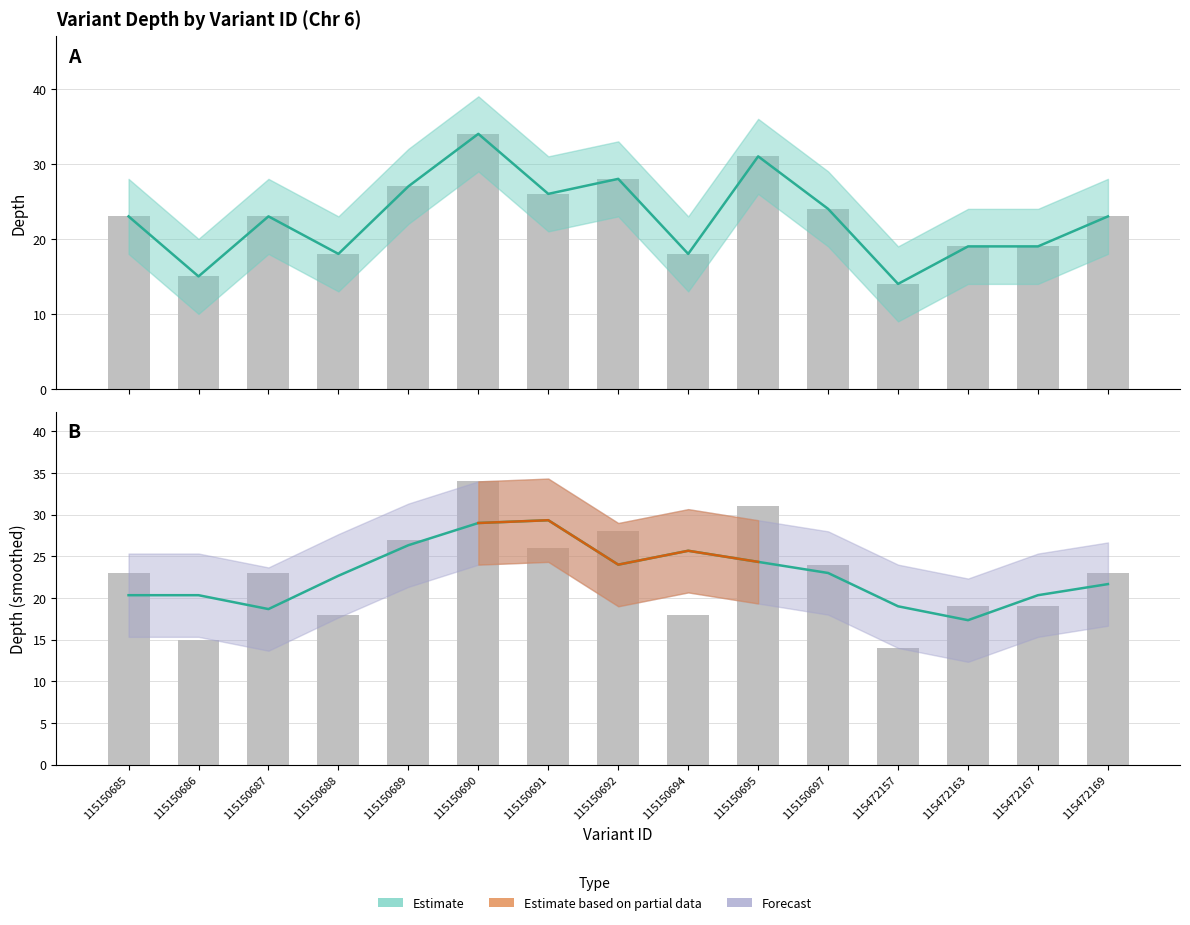

The value of depth at 115150686 is 15. True or false?

True